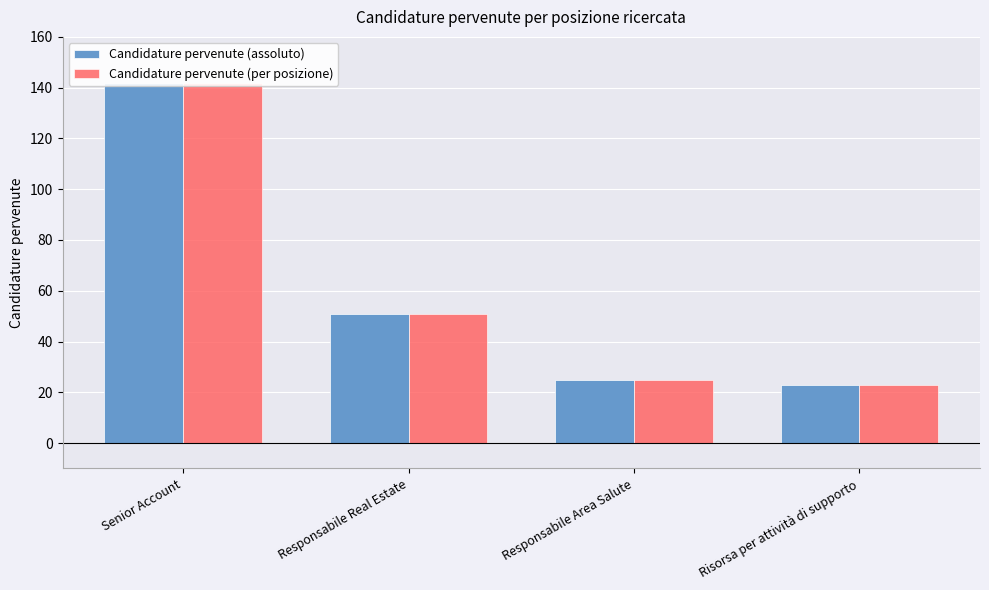

True or false: Candidature pervenute (assoluto) has a value of 13 at Risorsa per attività di supporto.

False